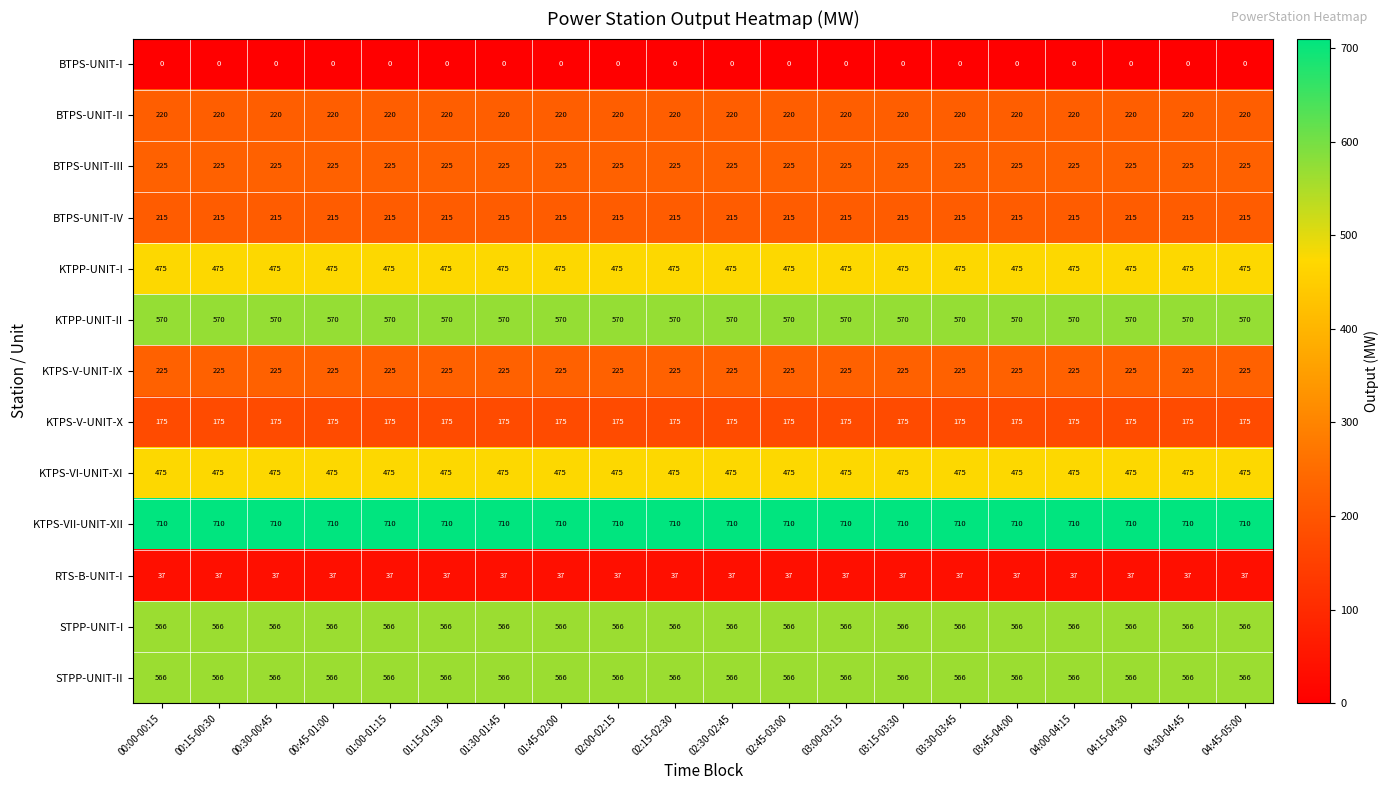

What is the greatest value displayed?

710